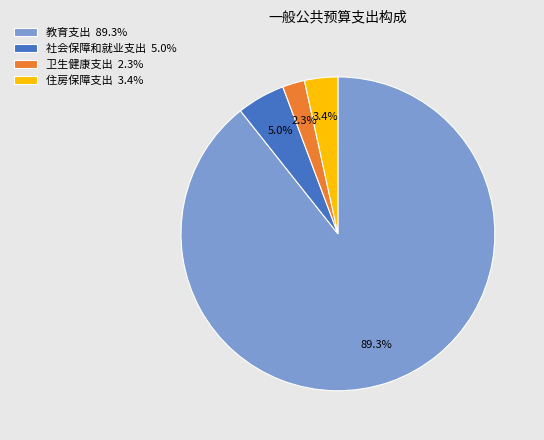

Which has a higher value, 住房保障支出 3.4% or 卫生健康支出 2.3%?

住房保障支出 3.4%